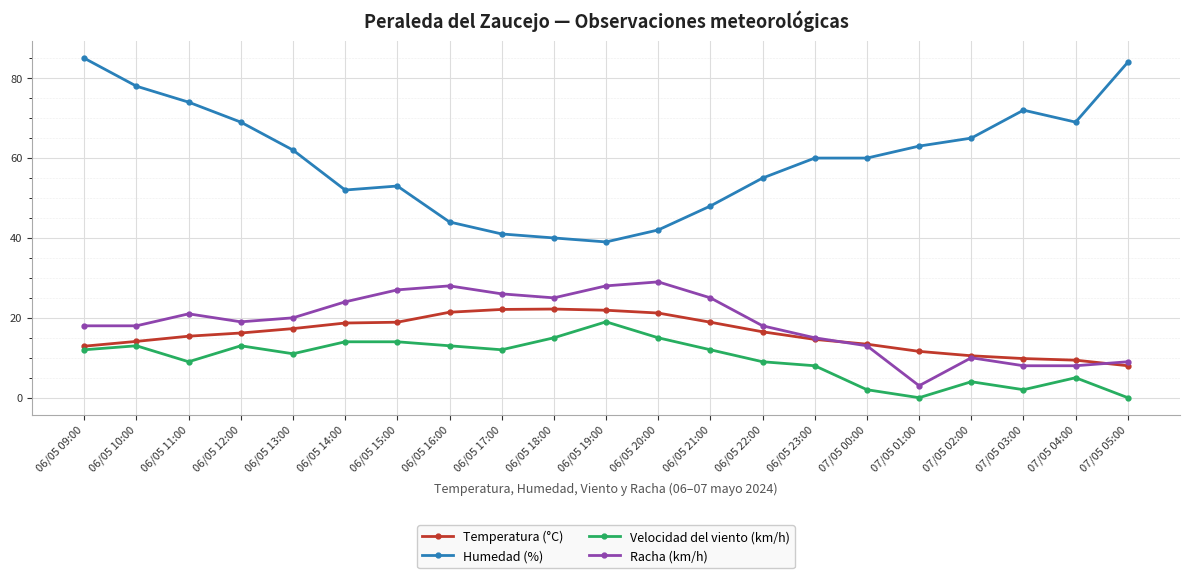

Is it true that Racha (km/h) equals 25.0 at 06/05 12:00?

False